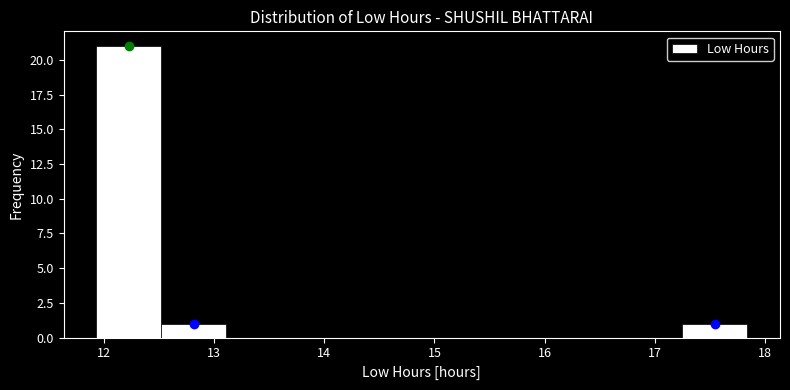

Which range on the x-axis has the tallest bar?

11.9 to 12.5